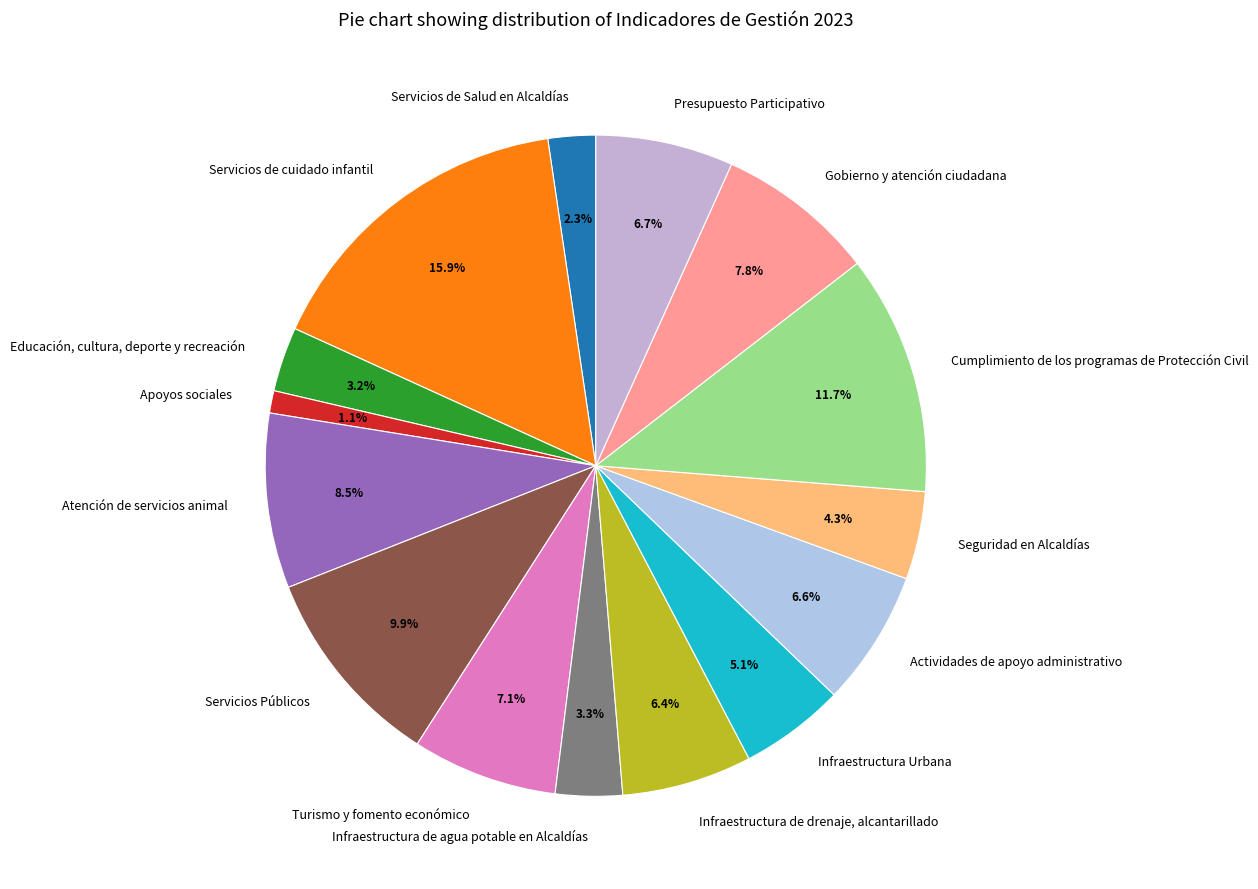

Between Apoyos sociales and Servicios de cuidado infantil, which is larger?

Servicios de cuidado infantil